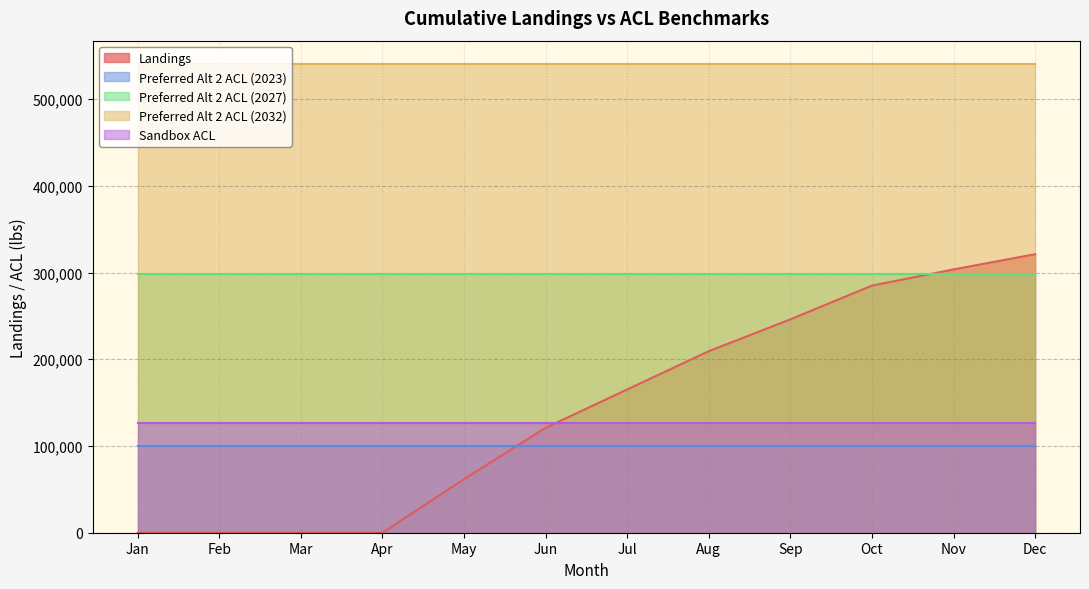

What is the sum of the Landings values at Nov and May?

365443.9